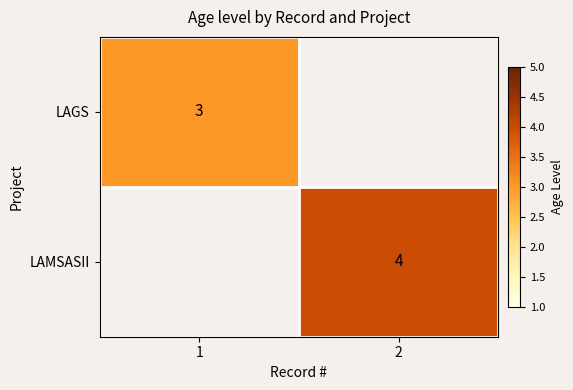

At which category is the sum across all series the highest?

2